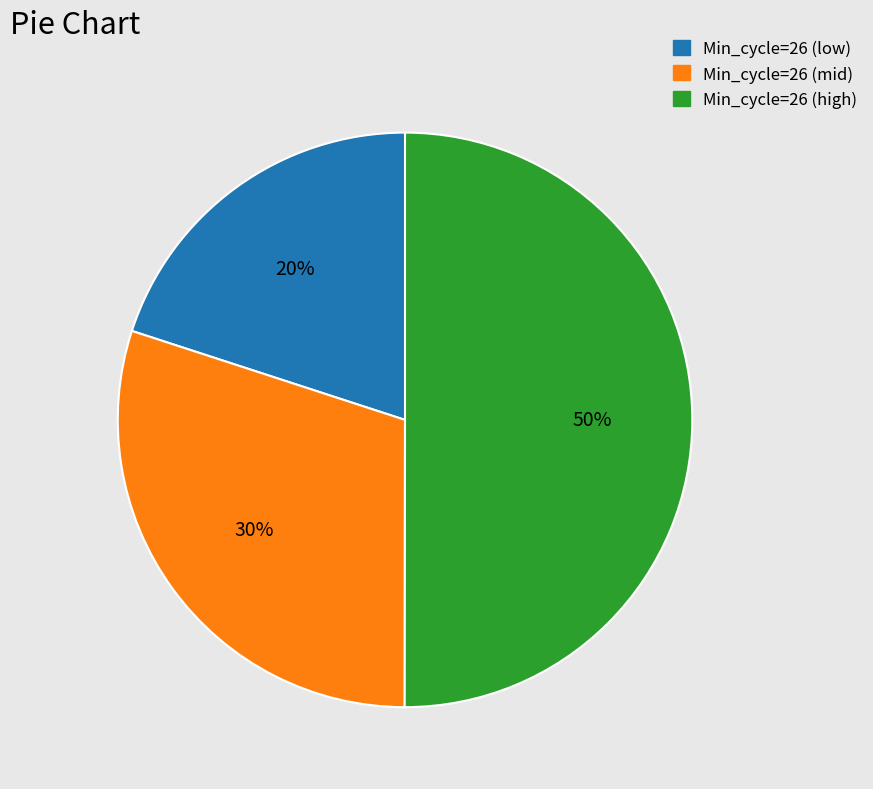

To the nearest percent, what portion does Min_cycle=26 (low) represent?

20%